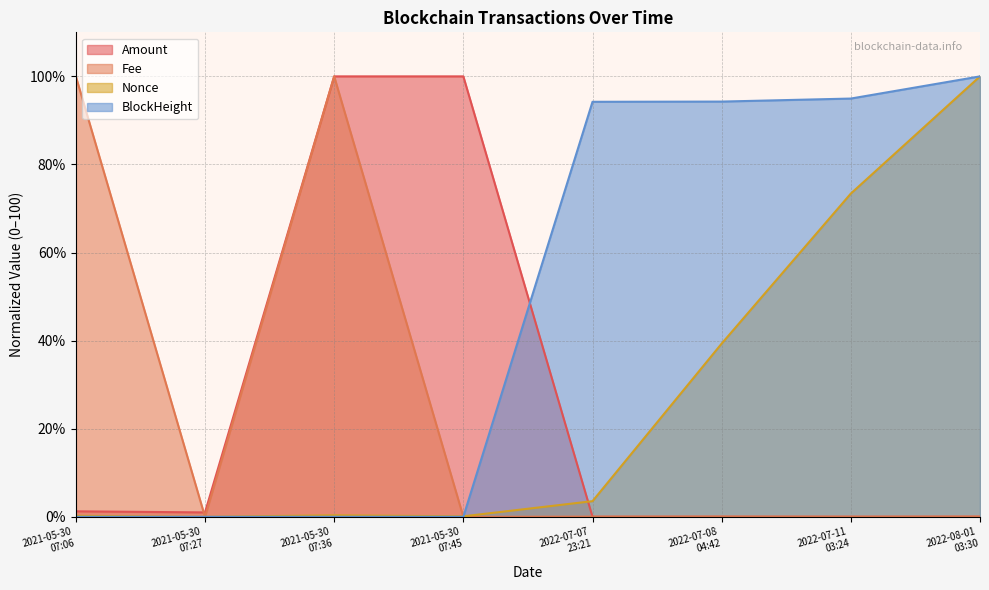

Reading right to left, what are all the values shown in this chart?

Amount: 0.0	0.0	0.0	0.0	100.0	100.0	1.0	1.2
Fee: 0.1	0.0	0.1	0.0	0.0	100.0	0.0	100.0
Nonce: 100.0	73.4	39.3	3.6	0.1	0.3	0.0	0.2
BlockHeight: 100.0	95.0	94.3	94.2	0.0	0.0	0.0	0.0